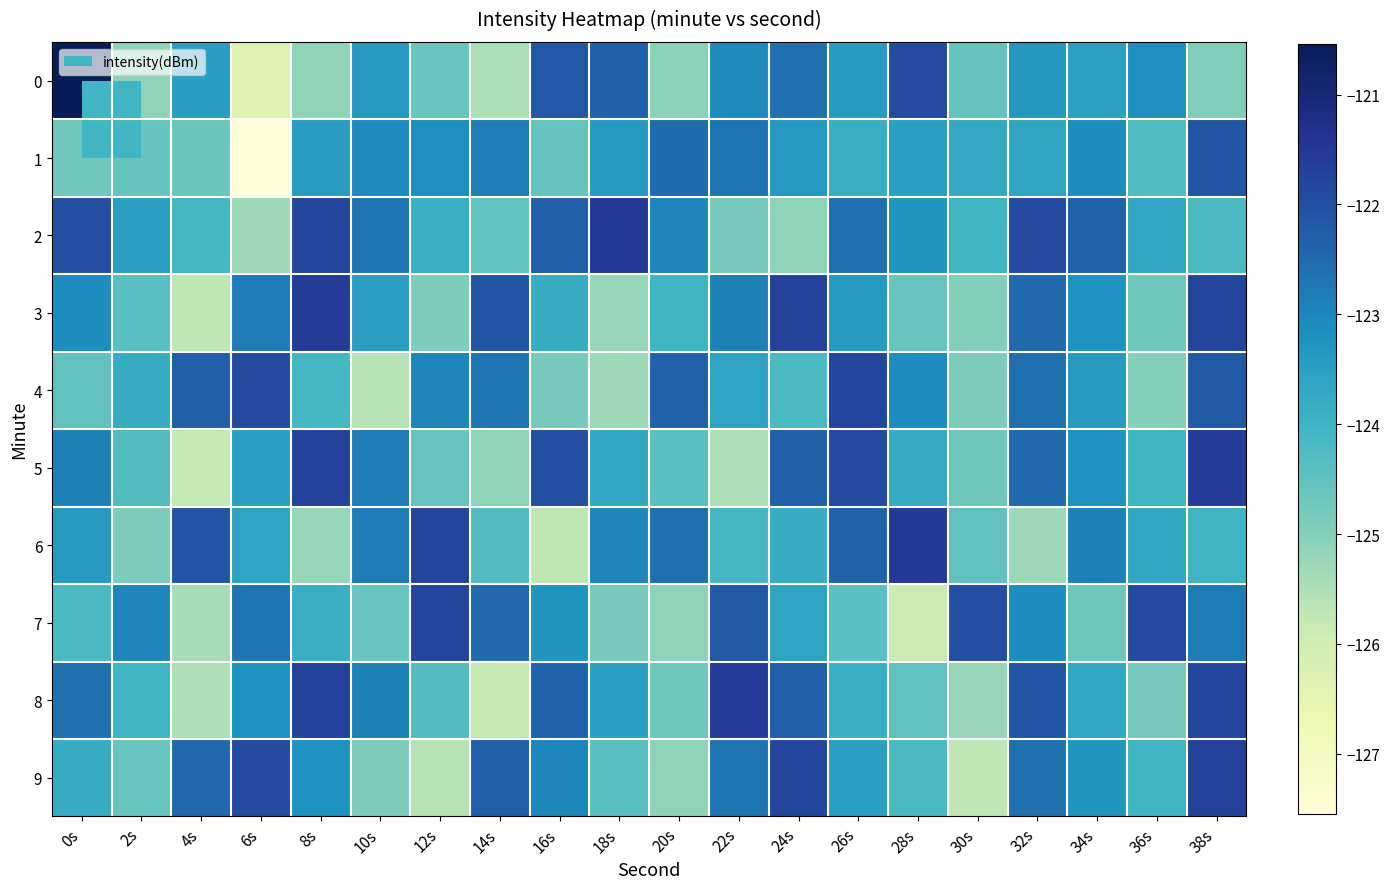

Reading right to left, extract all data points from this chart.

0: 38s=-124.9	36s=-123.1	34s=-123.5	32s=-123.3	30s=-124.6	28s=-121.9	26s=-123.4	24s=-122.6	22s=-123.1	20s=-125.0	18s=-122.4	16s=-122.2	14s=-125.5	12s=-124.6	10s=-123.3	8s=-125.2	6s=-126.3	4s=-123.5	2s=-125.1	0s=-120.5
1: 38s=-122.1	36s=-124.3	34s=-123.1	32s=-123.6	30s=-123.7	28s=-123.5	26s=-123.9	24s=-123.3	22s=-122.7	20s=-122.5	18s=-123.4	16s=-124.6	14s=-122.8	12s=-123.1	10s=-123.1	8s=-123.5	6s=-127.6	4s=-124.6	2s=-124.6	0s=-124.7
2: 38s=-124.2	36s=-123.7	34s=-122.4	32s=-121.9	30s=-124.0	28s=-123.3	26s=-122.6	24s=-125.1	22s=-124.8	20s=-123.0	18s=-121.5	16s=-122.3	14s=-124.5	12s=-123.9	10s=-122.7	8s=-121.8	6s=-125.3	4s=-124.1	2s=-123.5	0s=-122.0
3: 38s=-121.8	36s=-124.7	34s=-123.2	32s=-122.5	30s=-125.0	28s=-124.6	26s=-123.4	24s=-121.7	22s=-122.9	20s=-124.0	18s=-125.2	16s=-123.8	14s=-122.1	12s=-124.9	10s=-123.5	8s=-121.6	6s=-122.8	4s=-125.7	2s=-124.4	0s=-123.1
4: 38s=-122.2	36s=-125.0	34s=-123.4	32s=-122.6	30s=-124.9	28s=-123.1	26s=-121.8	24s=-124.2	22s=-123.6	20s=-122.4	18s=-125.3	16s=-124.8	14s=-122.7	12s=-123.0	10s=-125.6	8s=-124.1	6s=-121.9	4s=-122.3	2s=-123.8	0s=-124.5
5: 38s=-121.6	36s=-124.0	34s=-123.2	32s=-122.5	30s=-124.7	28s=-123.8	26s=-121.9	24s=-122.3	22s=-125.5	20s=-124.4	18s=-123.7	16s=-122.0	14s=-125.1	12s=-124.6	10s=-122.8	8s=-121.7	6s=-123.5	4s=-125.8	2s=-124.3	0s=-122.9
6: 38s=-124.0	36s=-123.7	34s=-122.9	32s=-125.3	30s=-124.5	28s=-121.5	26s=-122.4	24s=-123.8	22s=-124.1	20s=-122.6	18s=-123.0	16s=-125.7	14s=-124.3	12s=-121.8	10s=-122.8	8s=-125.2	6s=-123.6	4s=-122.1	2s=-124.9	0s=-123.4
7: 38s=-122.8	36s=-121.9	34s=-124.7	32s=-123.1	30s=-122.0	28s=-125.9	26s=-124.4	24s=-123.6	22s=-122.2	20s=-125.1	18s=-124.8	16s=-123.3	14s=-122.5	12s=-121.8	10s=-124.6	8s=-123.9	6s=-122.7	4s=-125.4	2s=-123.0	0s=-124.2
8: 38s=-121.8	36s=-124.8	34s=-123.7	32s=-122.1	30s=-125.2	28s=-124.5	26s=-123.9	24s=-122.3	22s=-121.6	20s=-124.7	18s=-123.5	16s=-122.4	14s=-125.8	12s=-124.3	10s=-122.9	8s=-121.7	6s=-123.2	4s=-125.5	2s=-124.0	0s=-122.6
9: 38s=-121.7	36s=-124.0	34s=-123.3	32s=-122.6	30s=-125.7	28s=-124.2	26s=-123.5	24s=-121.8	22s=-122.7	20s=-125.1	18s=-124.4	16s=-123.0	14s=-122.3	12s=-125.6	10s=-124.9	8s=-123.2	6s=-121.9	4s=-122.5	2s=-124.6	0s=-123.8